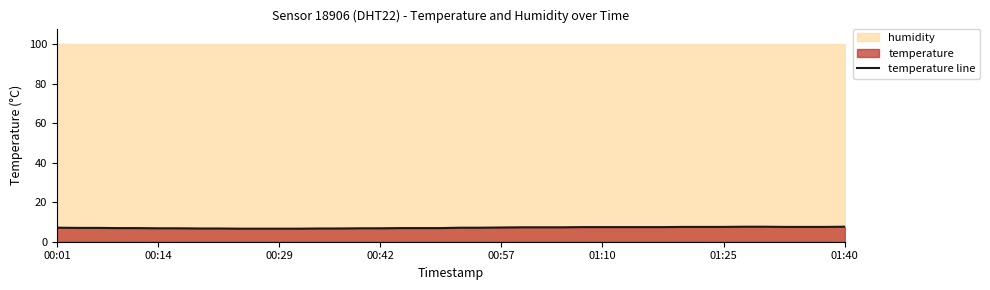

Reading left to right, list all the values displayed in this chart.

7.1	7.0	7.0	6.9	6.9	6.8	6.8	6.7	6.7	6.6	6.6	6.6	6.6	6.7	6.7	6.8	6.8	6.9	6.9	6.9	7.1	7.1	7.2	7.3	7.3	7.3	7.4	7.4	7.4	7.4	7.4	7.5	7.5	7.5	7.6	7.6	7.5	7.5	7.5	7.6